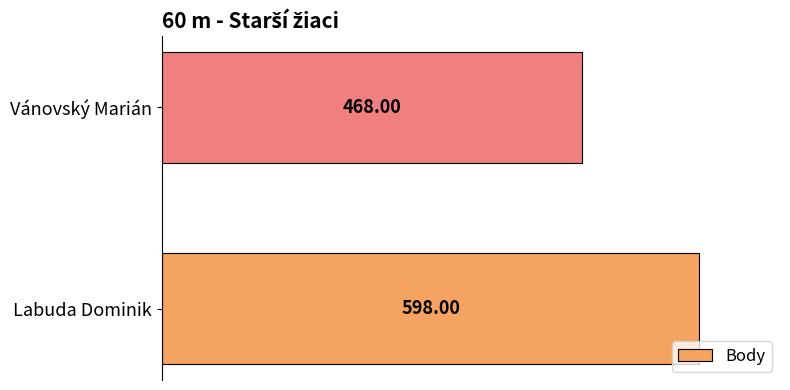

What is the ratio of the value at Vánovský Marián to the value at Labuda Dominik?

0.8